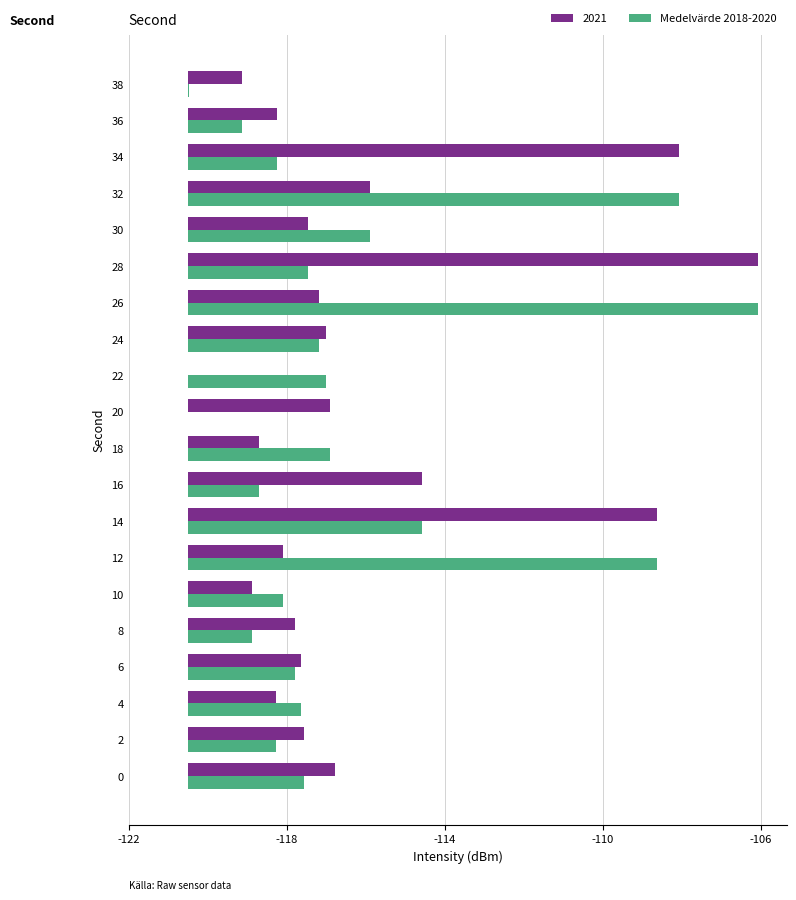

What is the value of the 2nd bar from the left?

2.2